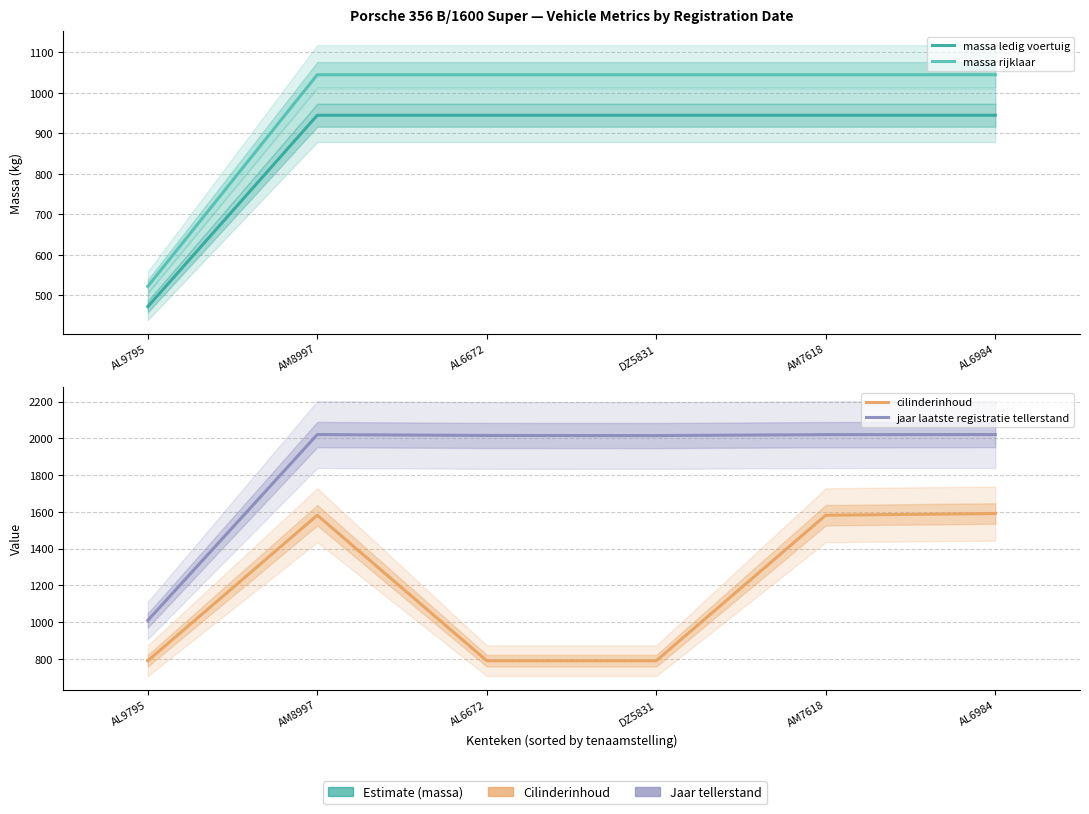

Reading right to left, what are all the values shown in this chart?

massa ledig voertuig: 945.0	945.0	945.0	945.0	945.0	472.5
massa rijklaar: 1045.0	1045.0	1045.0	1045.0	1045.0	522.5
cilinderinhoud: 1591.0	1582.0	791.0	791.0	1582.0	791.0
jaar laatste registratie tellerstand: 2020.5	2020.0	2015.0	2015.5	2020.5	1010.0